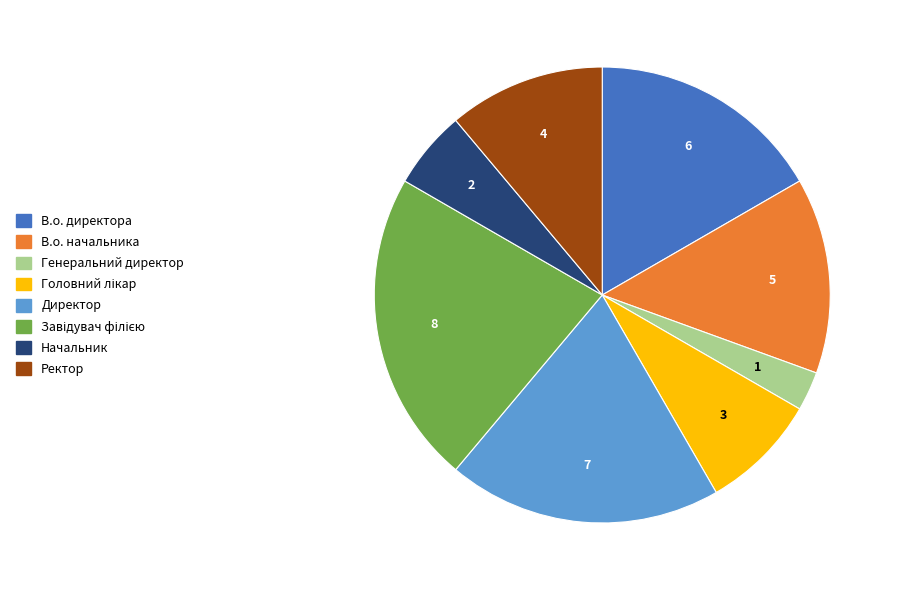

Does any single category account for the majority?

No